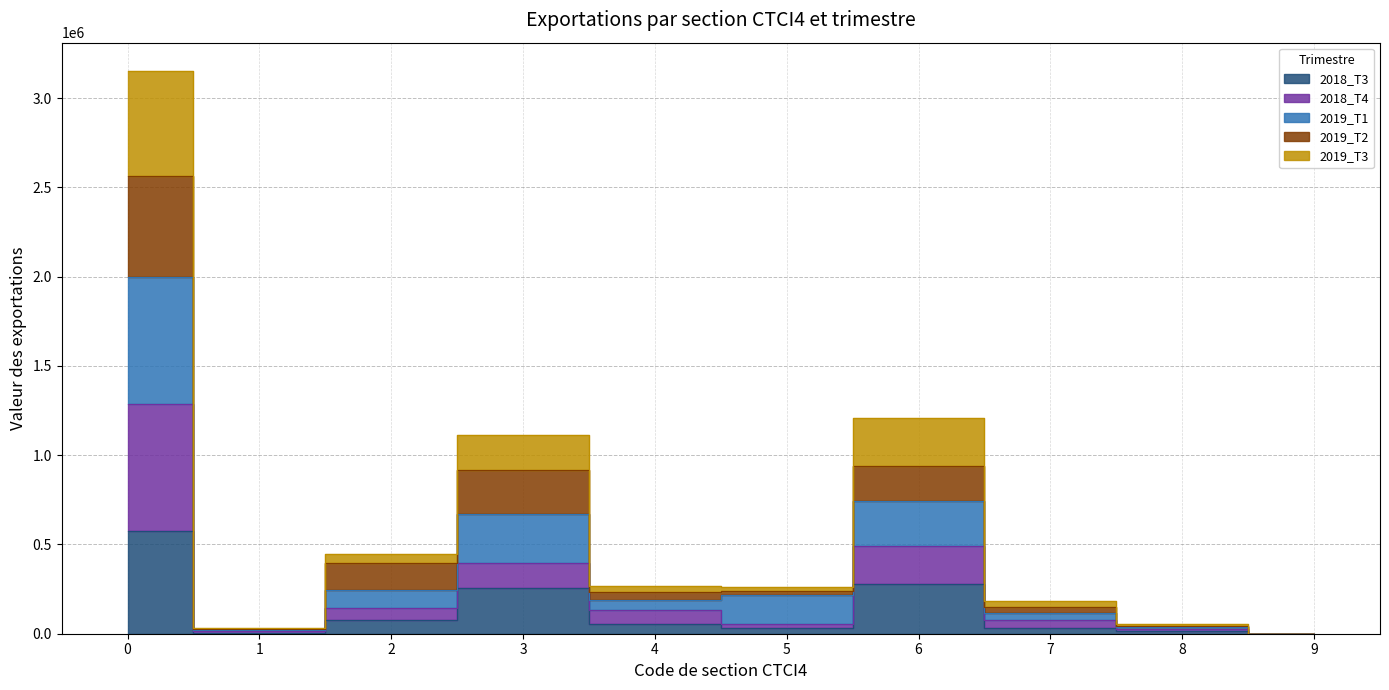

The value of 2018_T3 at 1 is 11474.5. True or false?

False